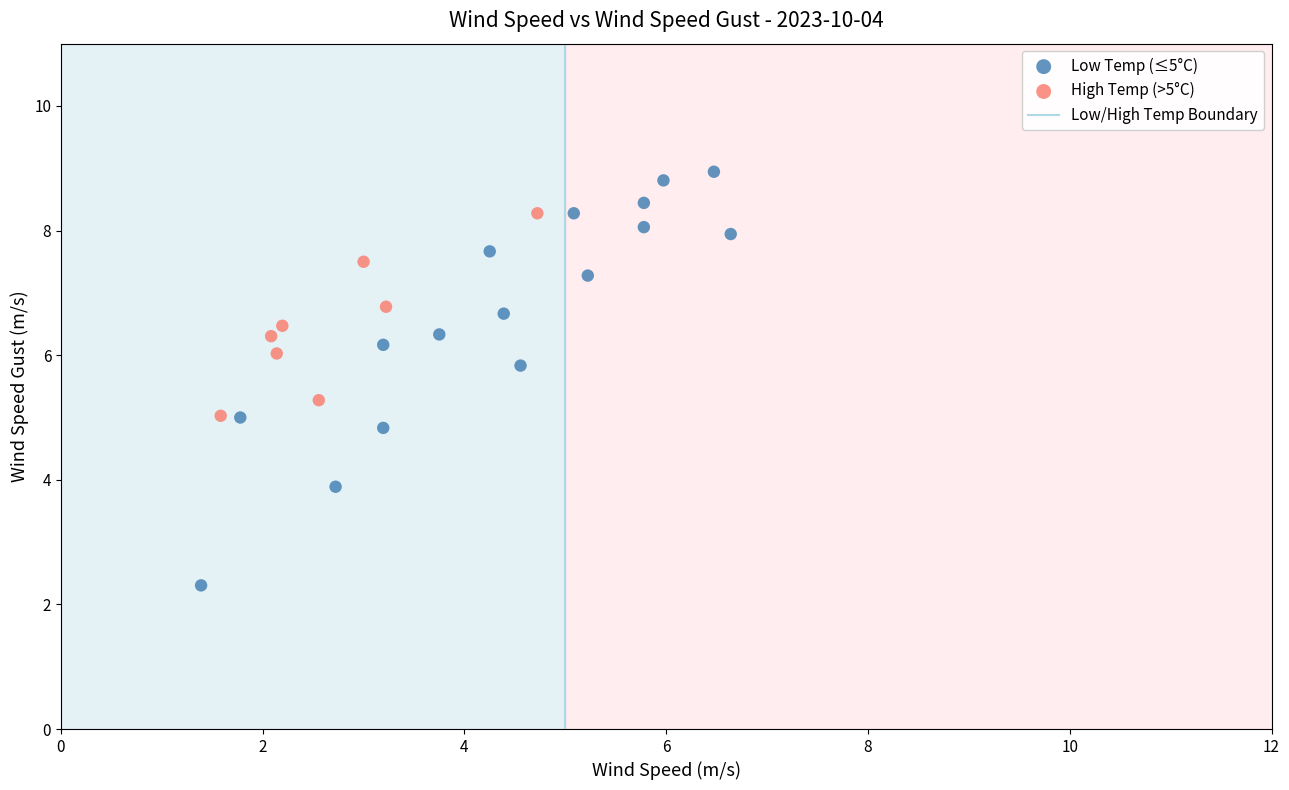

Which series contains the lowest Y value?

Low Temp (≤5°C)